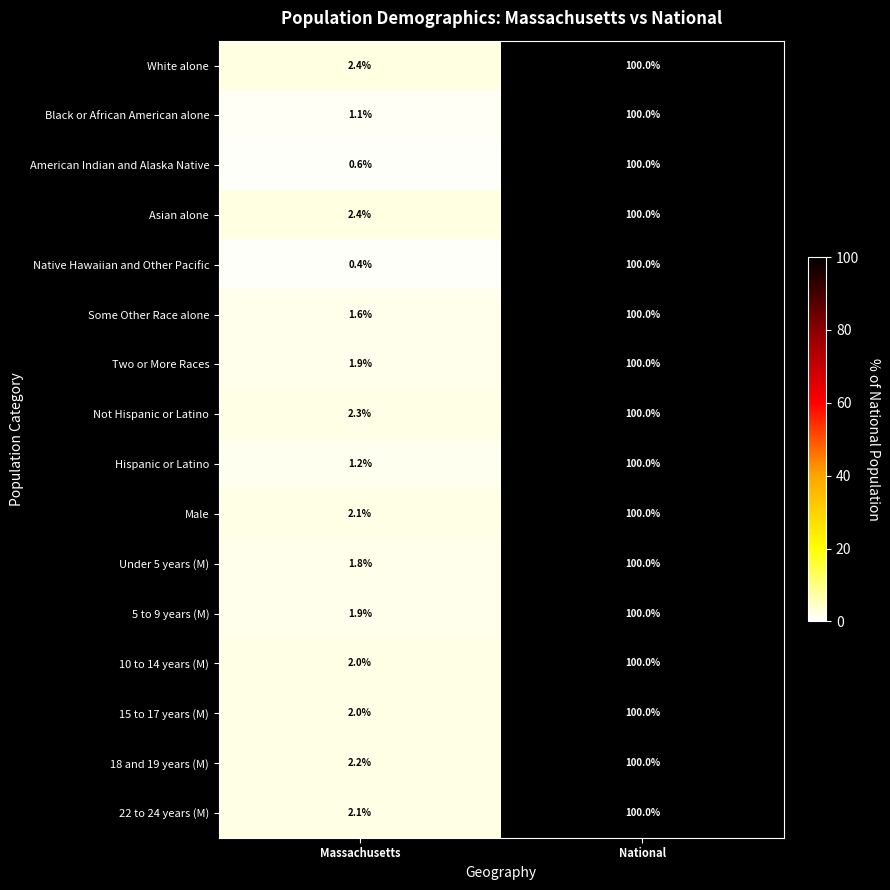

Which category has the highest value across all series?

National